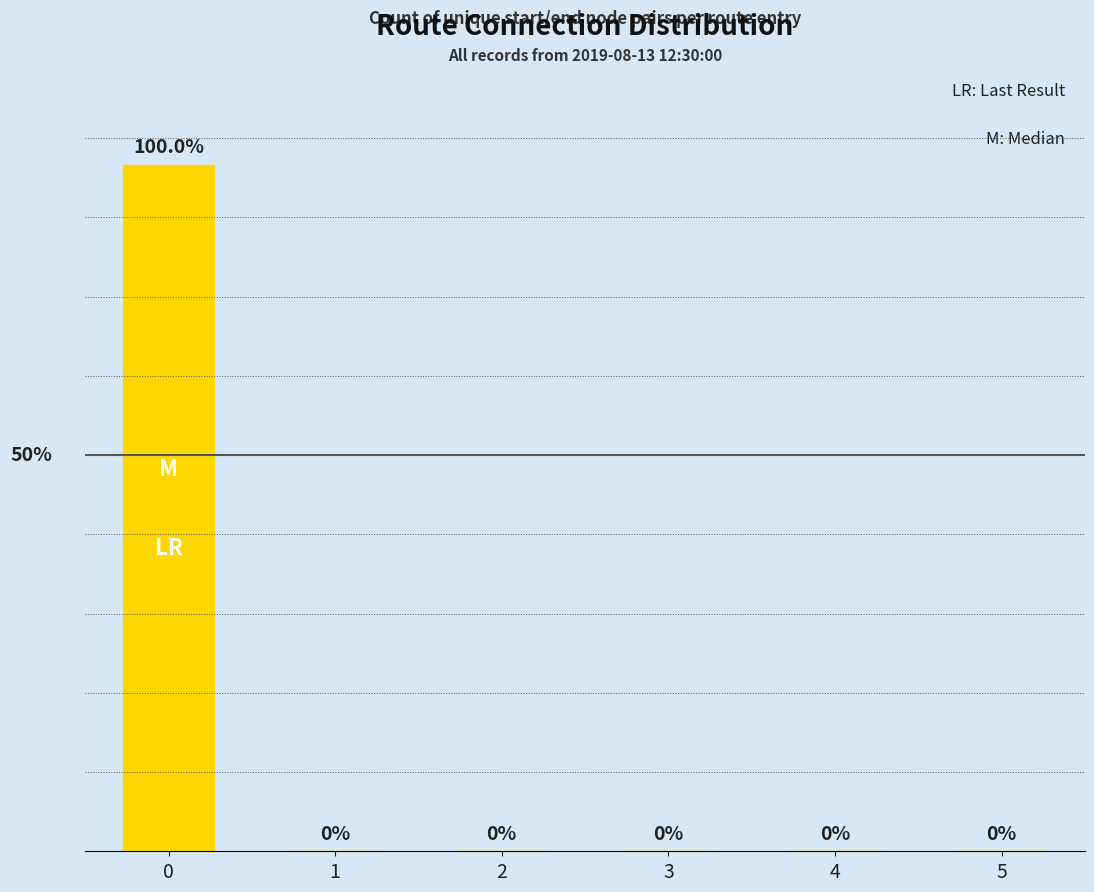

Rank the categories by value from lowest to highest.

1, 2, 3, 4, 5, 0